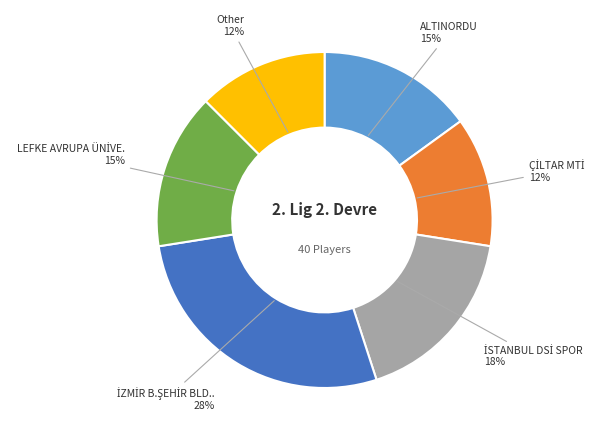

To the nearest percent, what is the average slice percentage?

17%